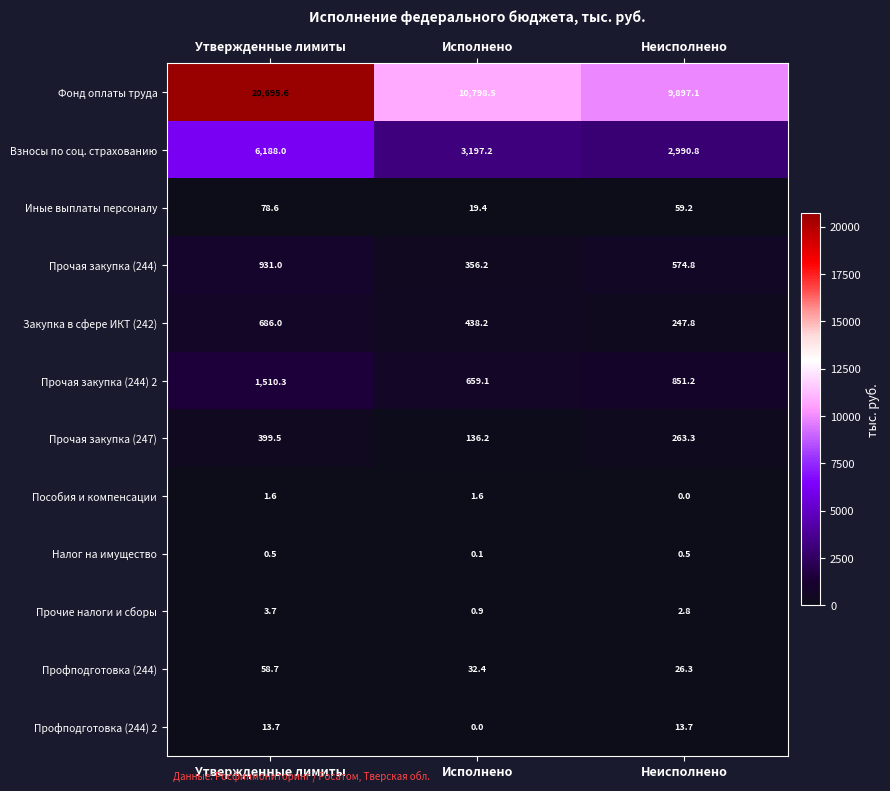

What is the minimum value for Взносы по соц. страхованию?

2990.8